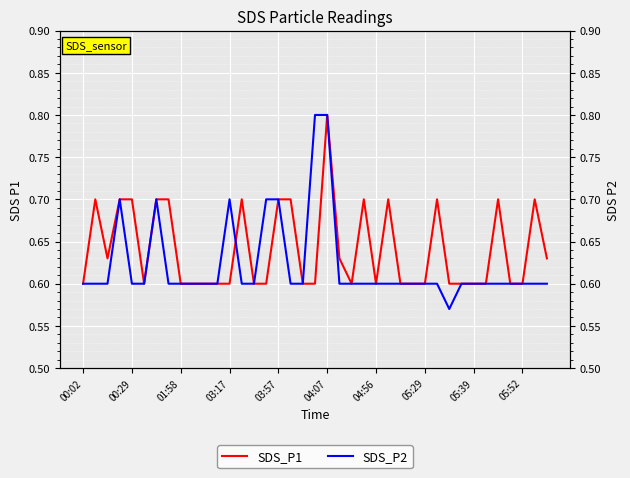

Does the chart display data point markers on the line(s)?

No